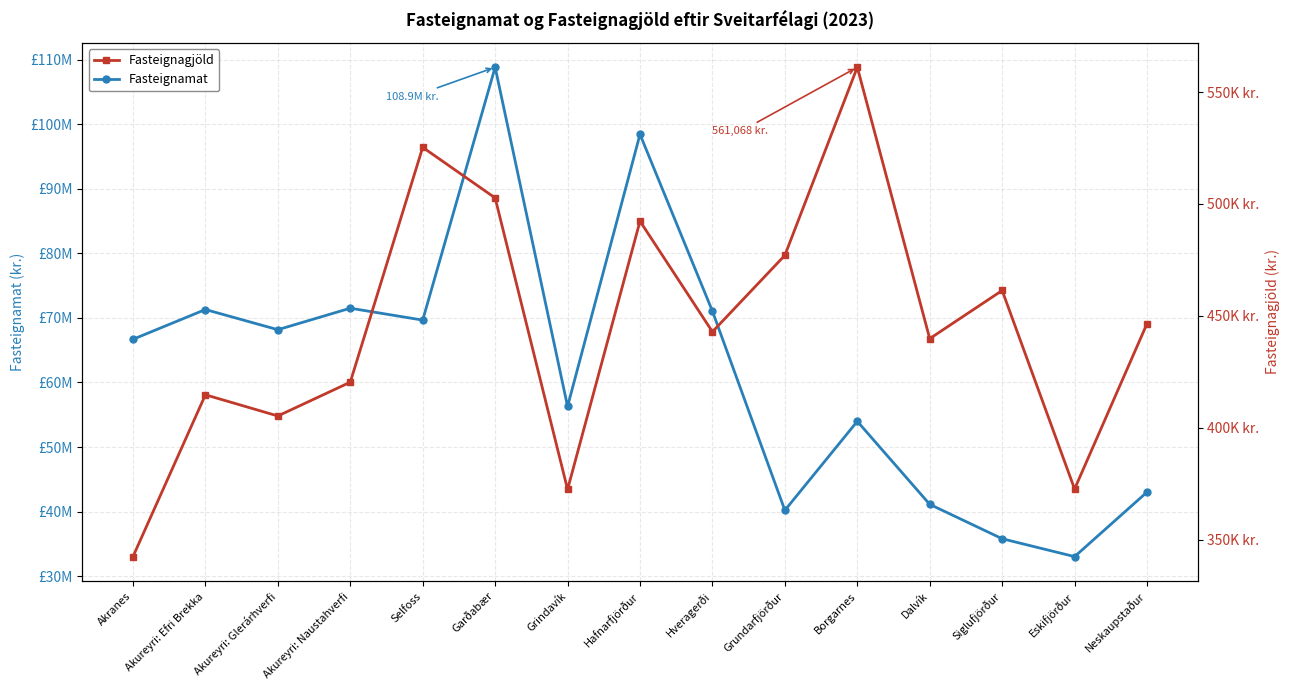

Which category has the lowest value in the Fasteignagjöld series?

Akranes